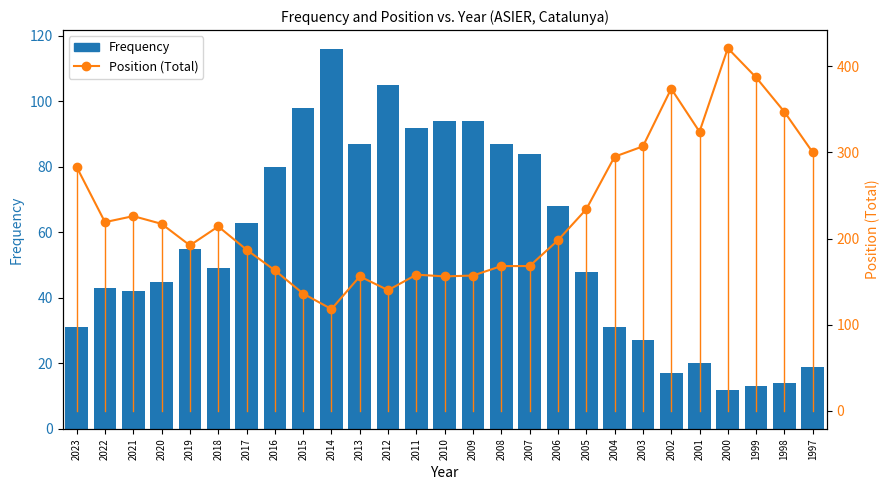

Where does the Frequency series first go above 49?

2019